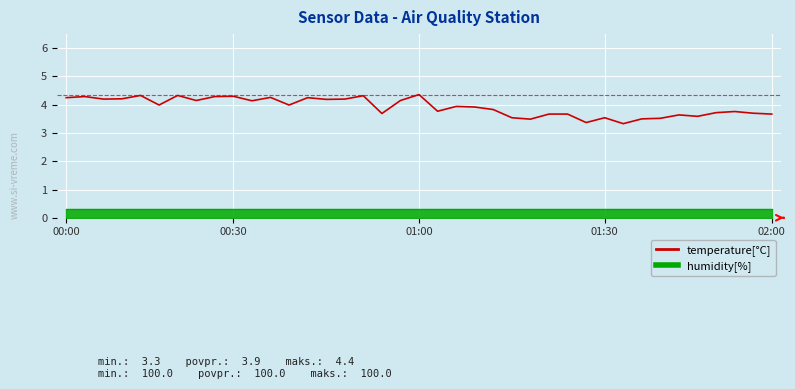

Approximately how many times larger is the value at 16 compared to 27?

1.2